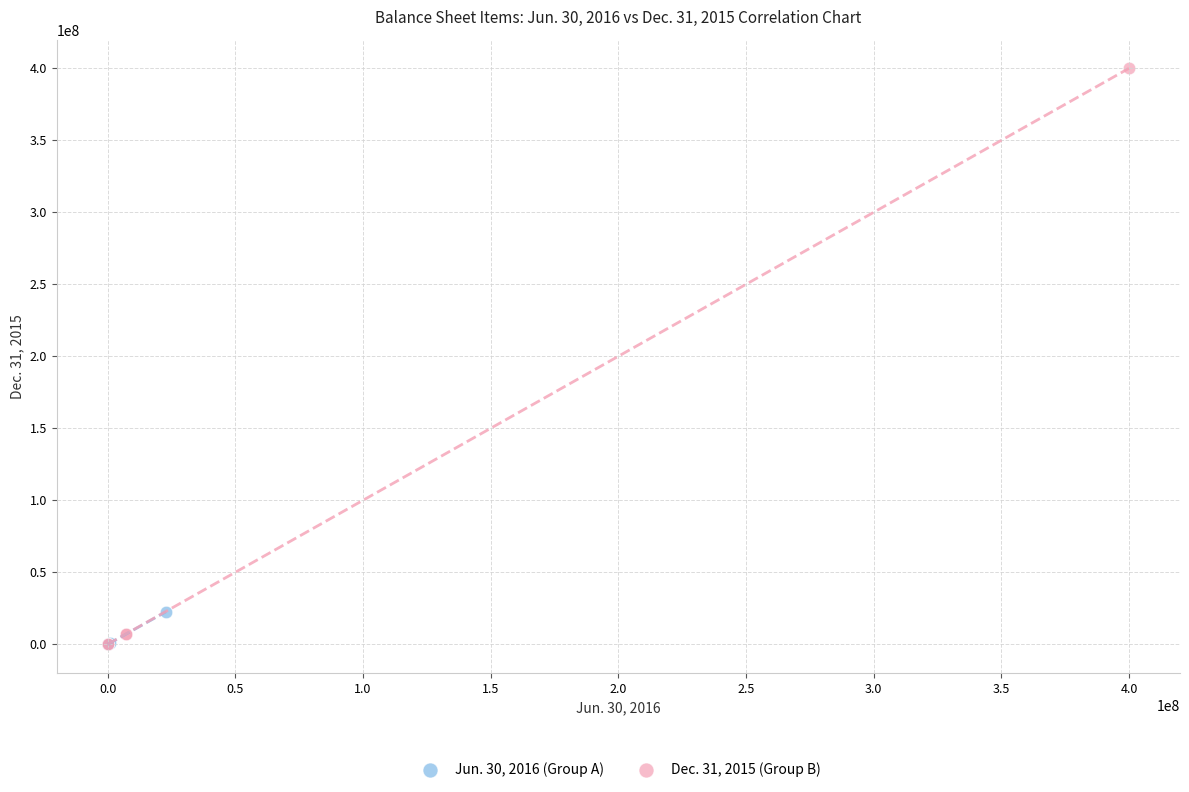

Which series has the widest spread of Y values?

Dec. 31, 2015 (Group B)